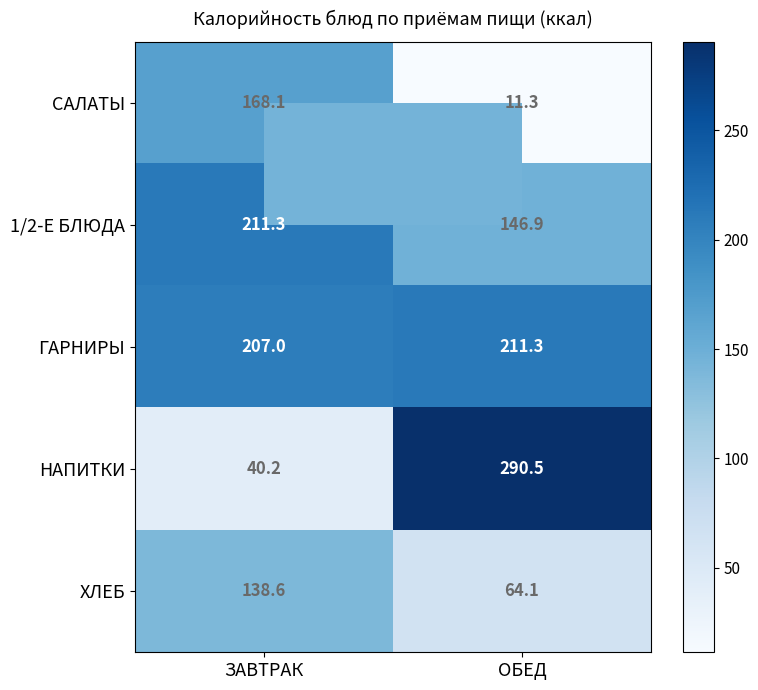

Which label corresponds to the smallest value in the chart?

ОБЕД